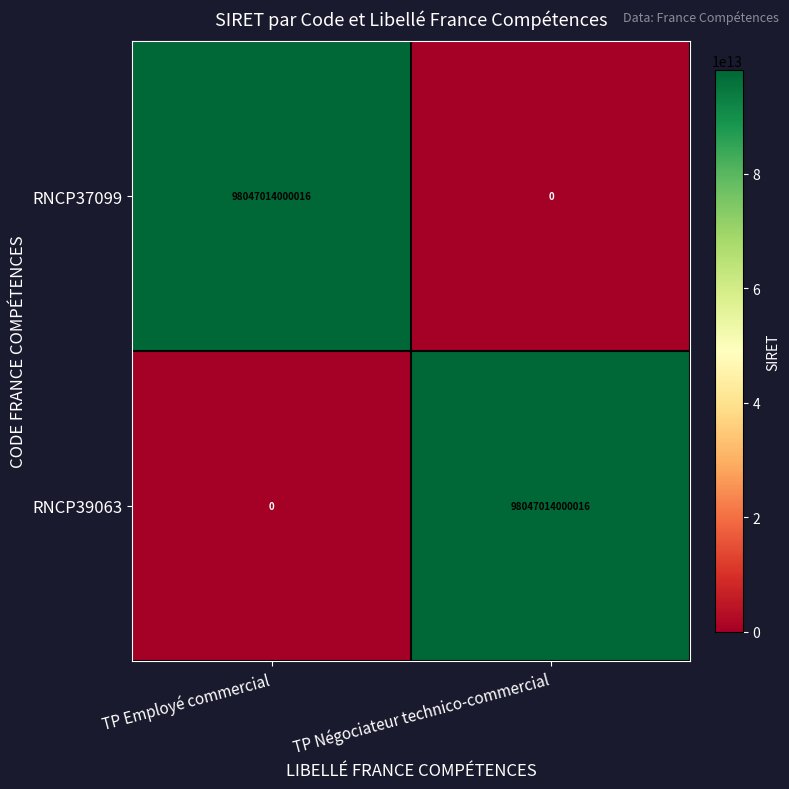

What is the difference between the RNCP39063 values at TP Employé commercial and TP Négociateur technico-commercial?

98047014000016